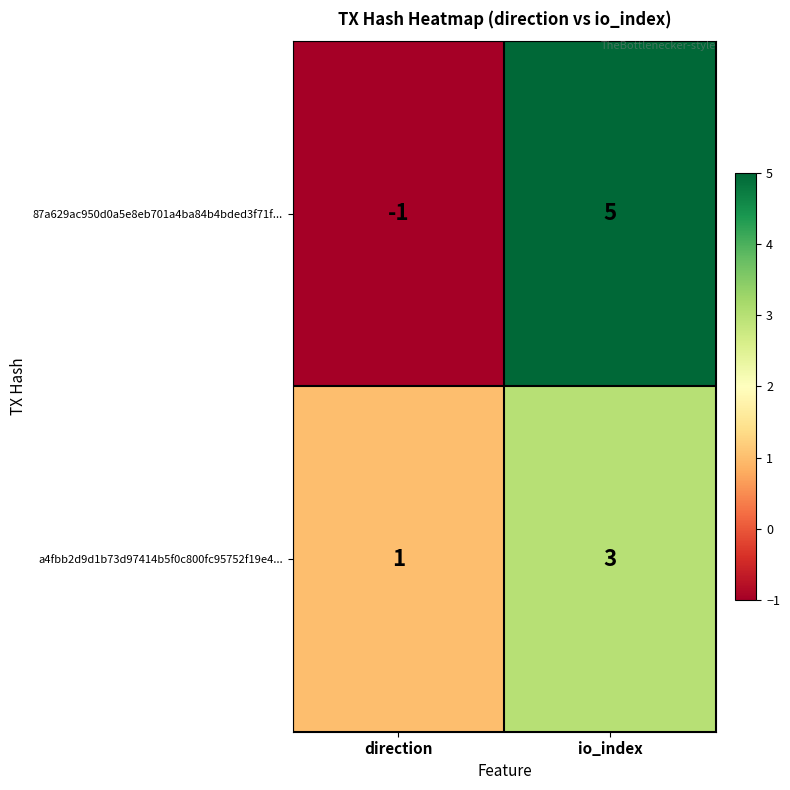

What is the sum of all a4fbb2d9d1b73d97414b5f0c800fc95752f19e4... values?

4